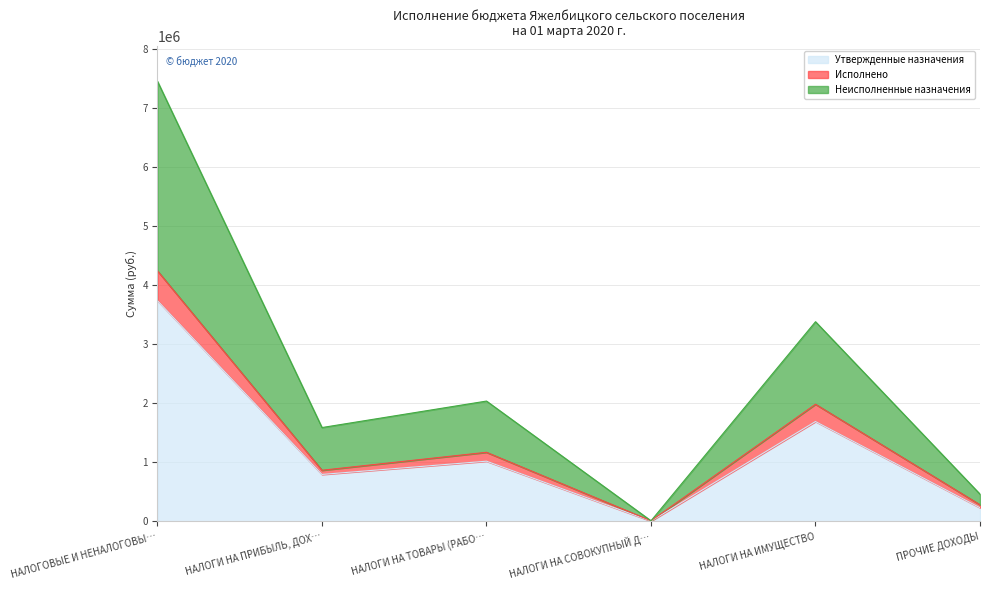

What is the total value across all series at НАЛОГИ НА ИМУЩЕСТВО?

3378000.0